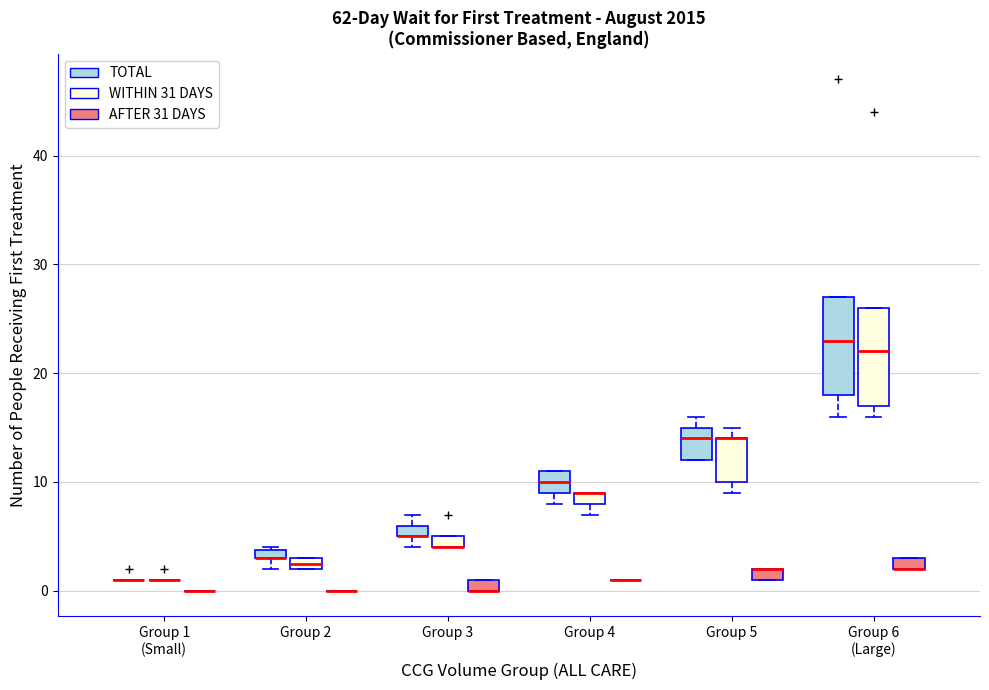

Where is the upper edge of the box for Group 6 (Large) (AFTER 31 DAYS) on the y-axis? The values are not printed on the chart, so give them approximately, as read against the axis.

3